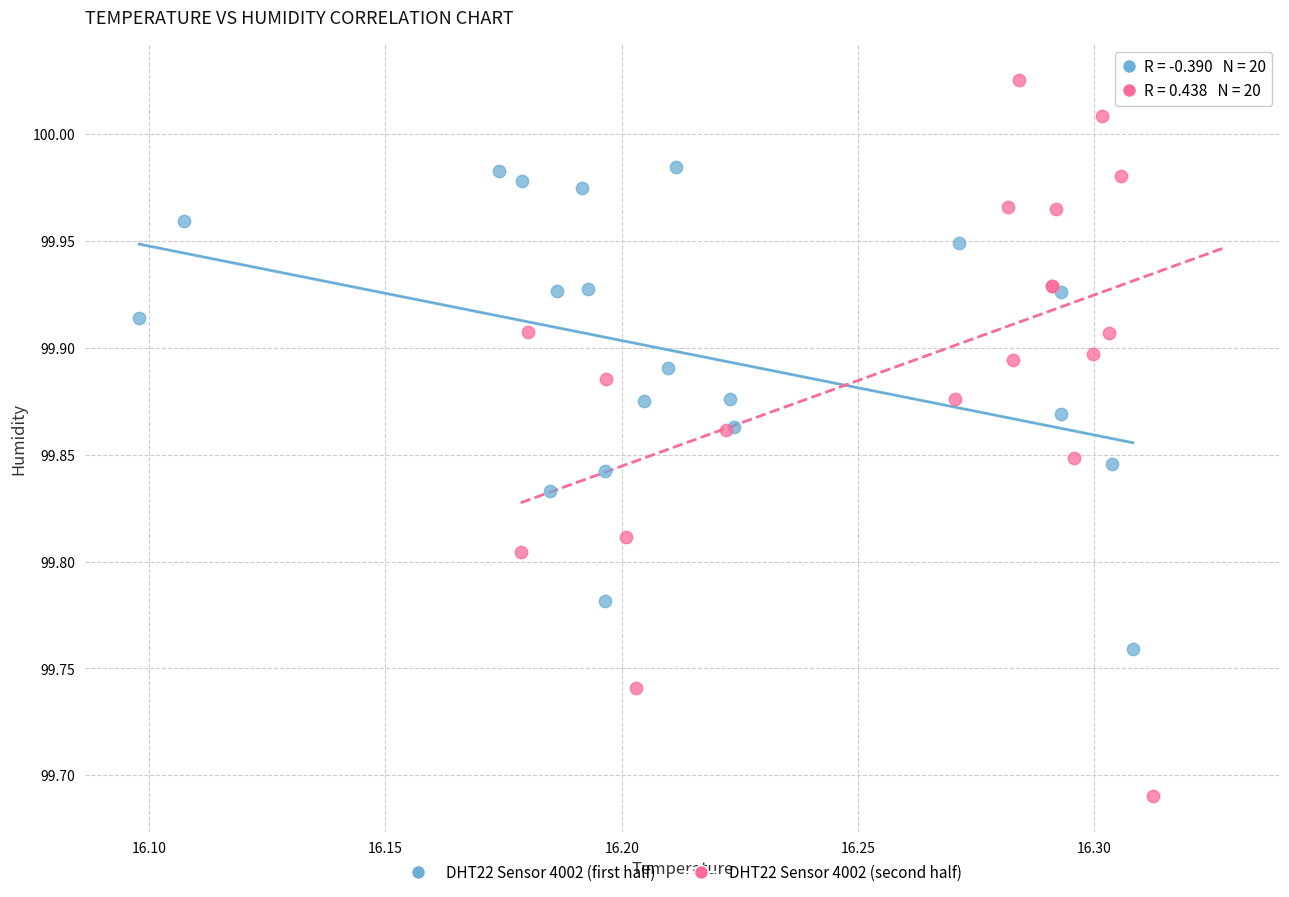

Which series has the largest Y range (max minus min)?

DHT22 Sensor 4002 (second half)